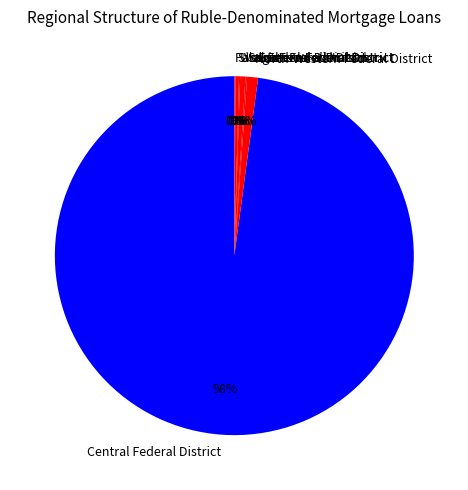

Is it true that North-Western Federal District is 9% of the pie?

False